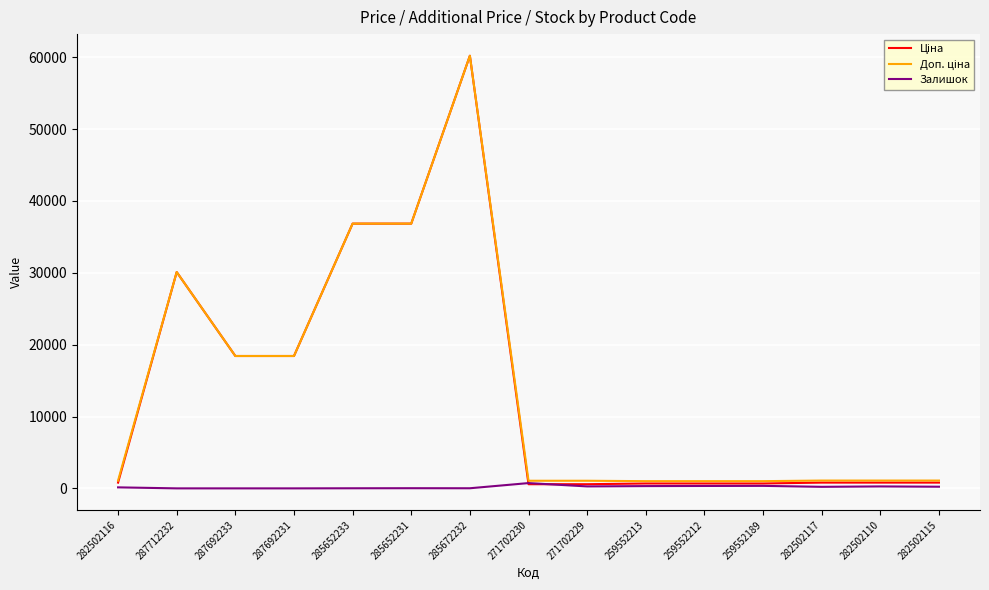

What is the greatest value displayed?

60205.6